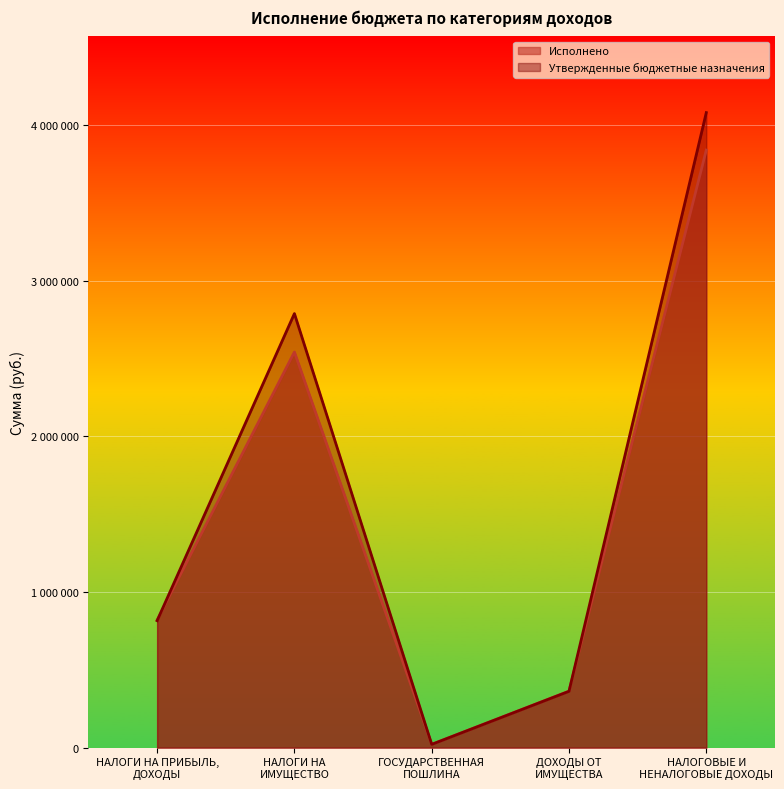

What is the sum of all Исполнено values?

7585767.5